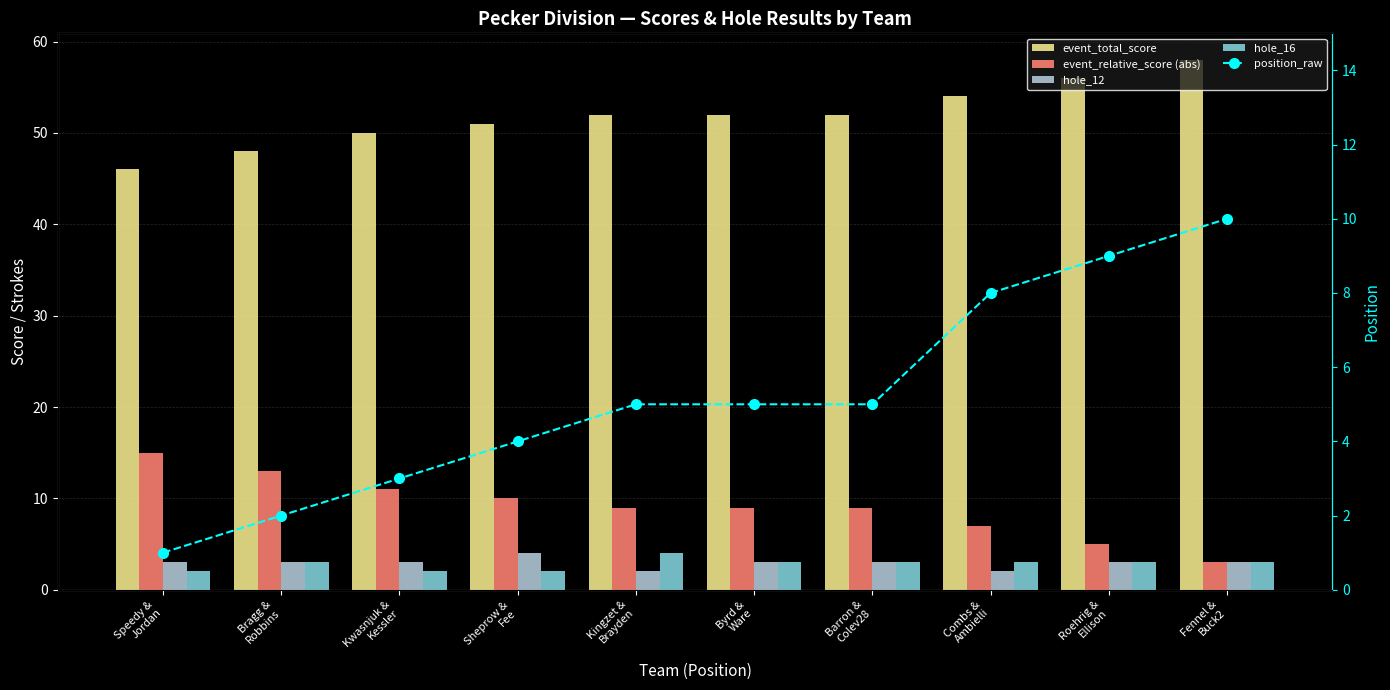

Which has a higher value, Bragg &
Robbins or Roehrig &
Ellison?

Roehrig &
Ellison